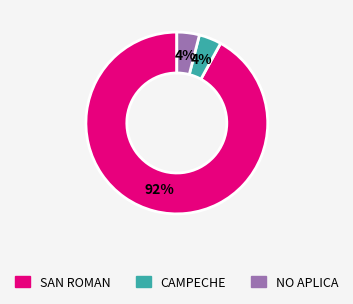

Between SAN ROMAN and CAMPECHE, which is larger?

SAN ROMAN